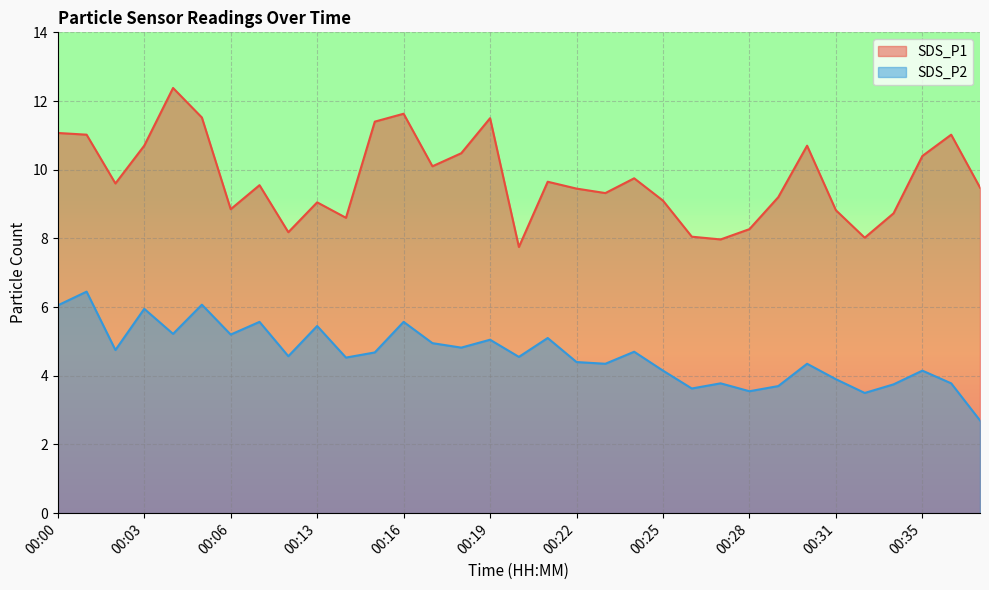

Between 00:26 and 00:28, which series saw the biggest shift?

SDS_P1